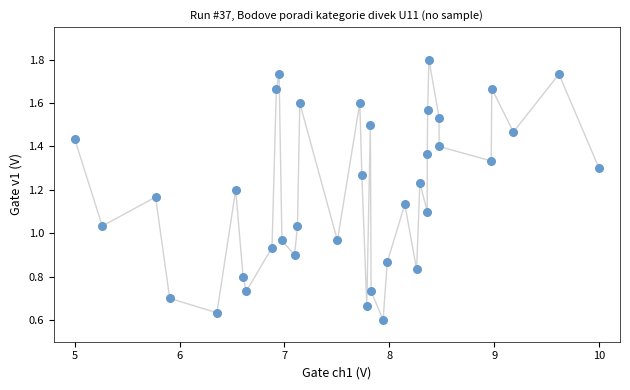

What is the range of X values (max minus min)?

5.0